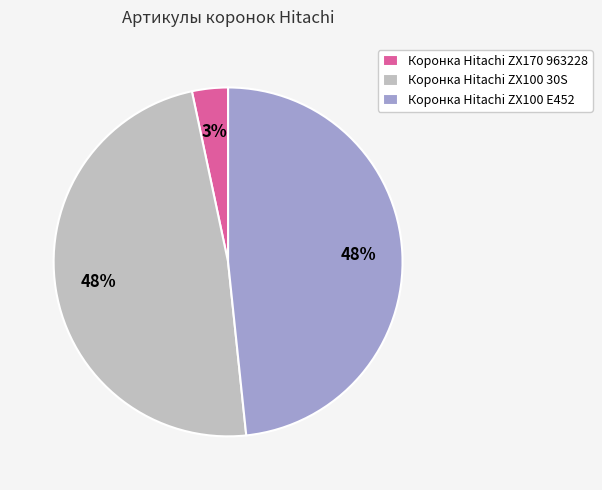

Between Коронка Hitachi ZX170 963228 and Коронка Hitachi ZX100 30S, which is larger?

Коронка Hitachi ZX100 30S